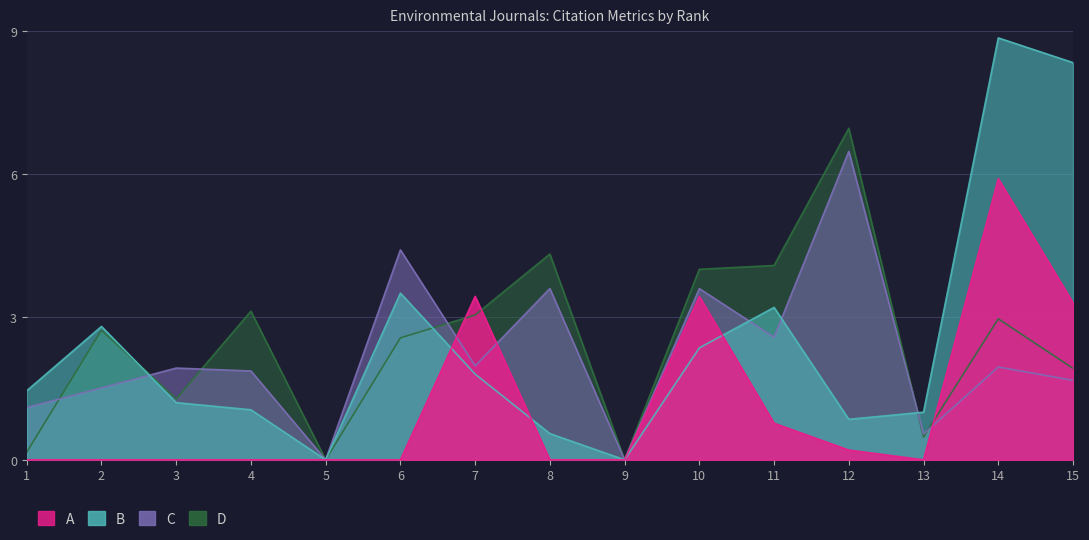

At which category does Cites / Doc. (2years) reach its first local peak?

7